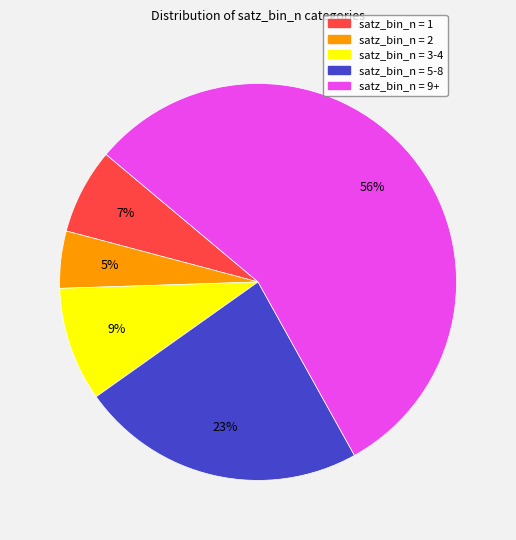

To the nearest percent, what is the average slice percentage?

20%